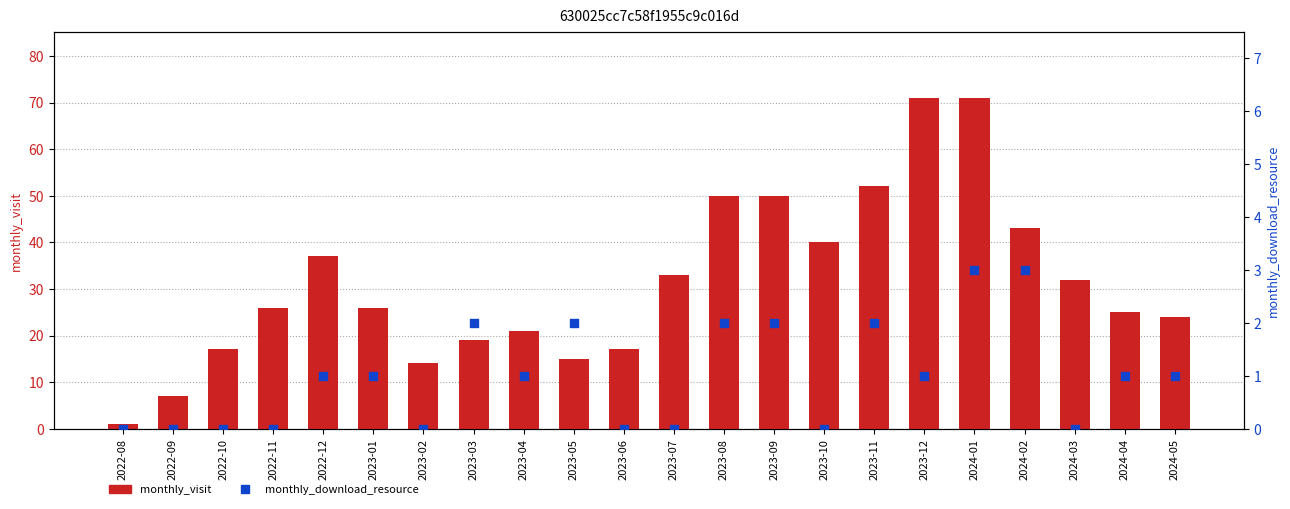

At how many categories does at least one series exceed 64?

2